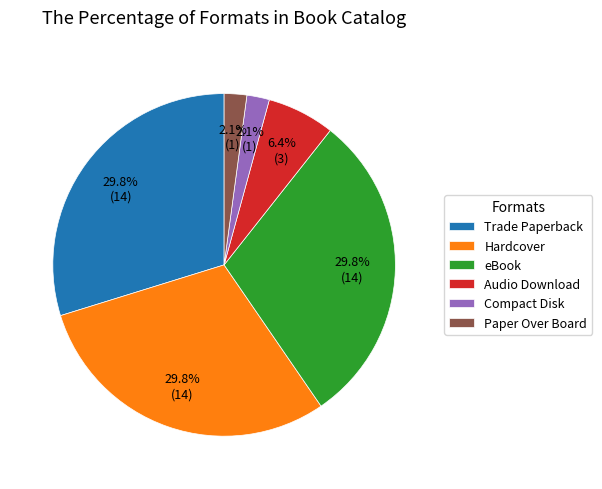

True or false: Paper Over Board accounts for 2% of the total.

True